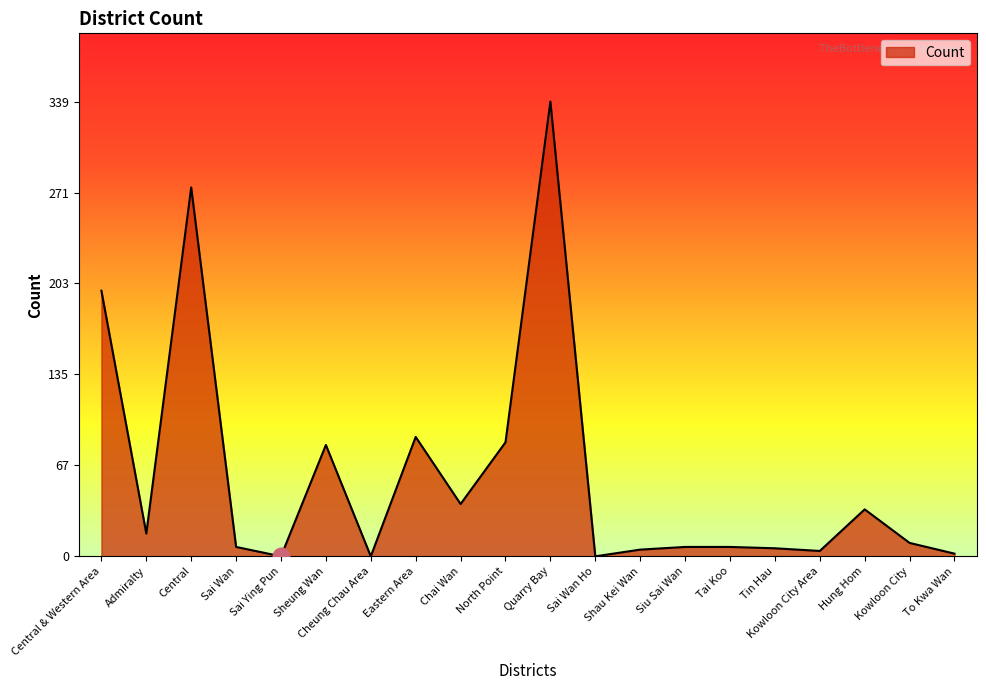

Where is the first local maximum?

Central